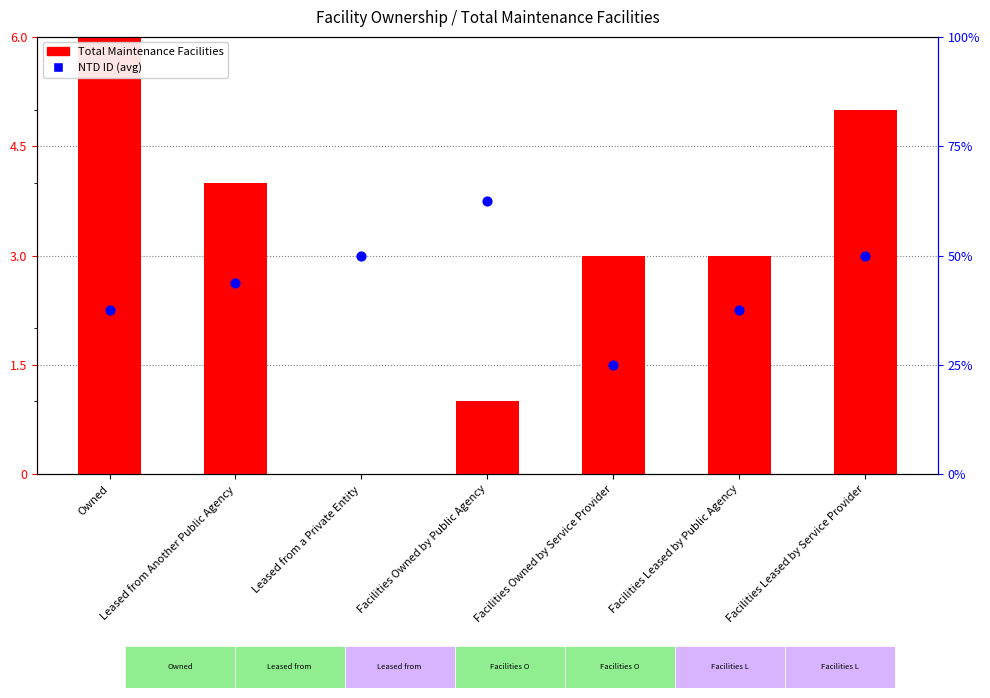

At which category is the sum across all series the highest?

Owned